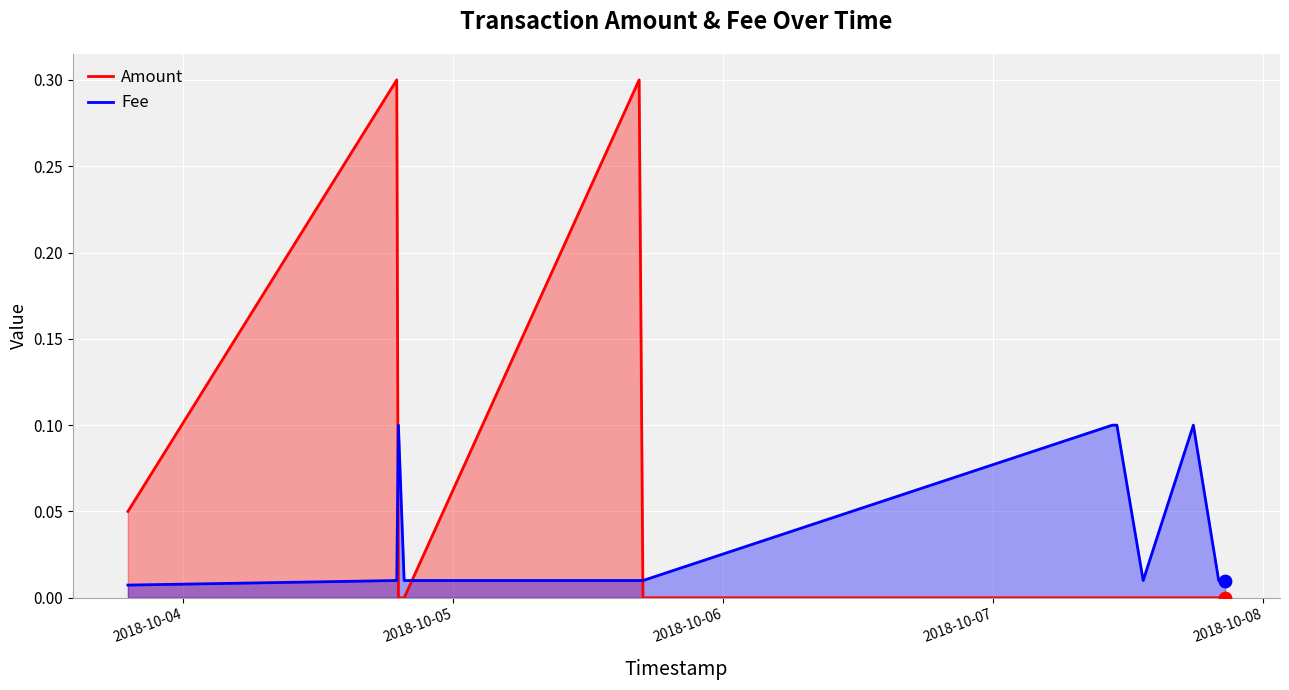

Which series reaches the minimum Y coordinate?

Amount